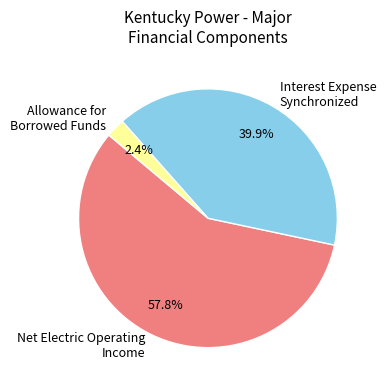

How many slices are in this pie chart?

3